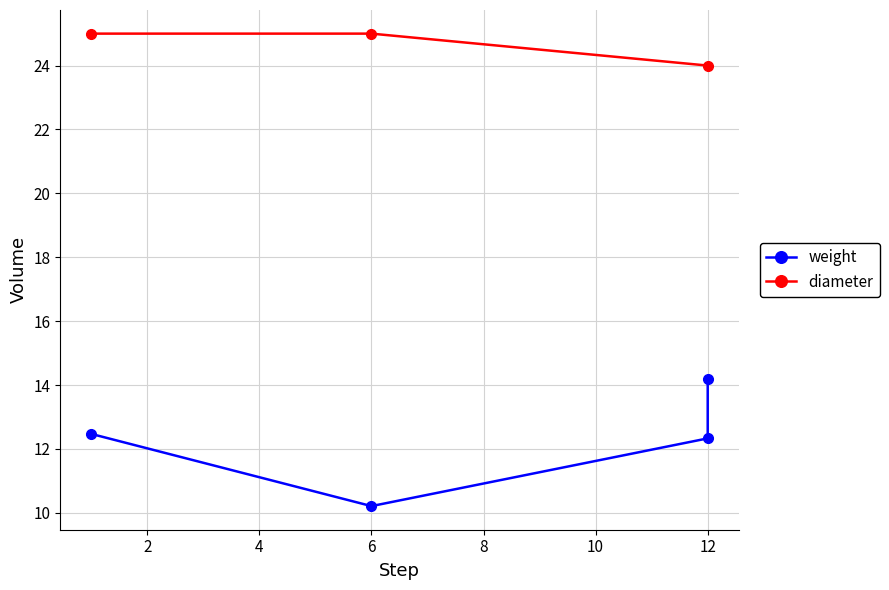

Which series has the largest range (max minus min)?

weight